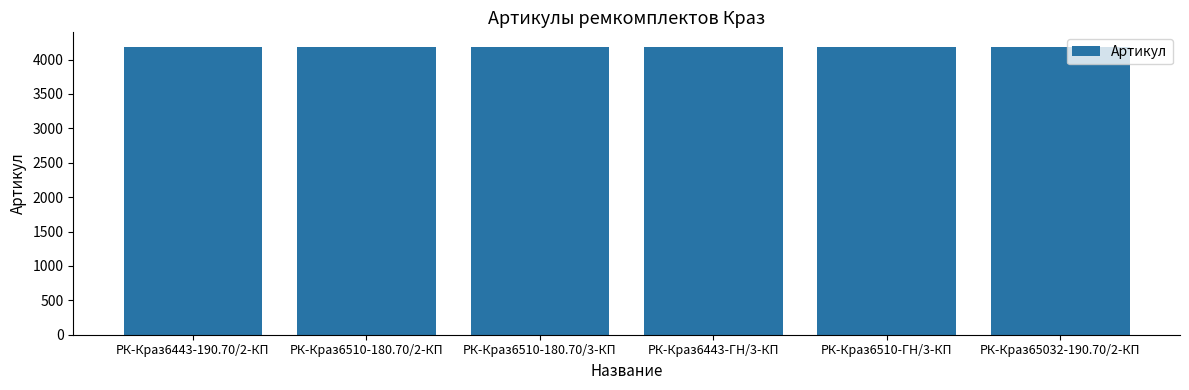

What is the ratio of the value at РК-Краз6510-ГН/3-КП to the value at РК-Краз6443-190.70/2-КП?

1.0